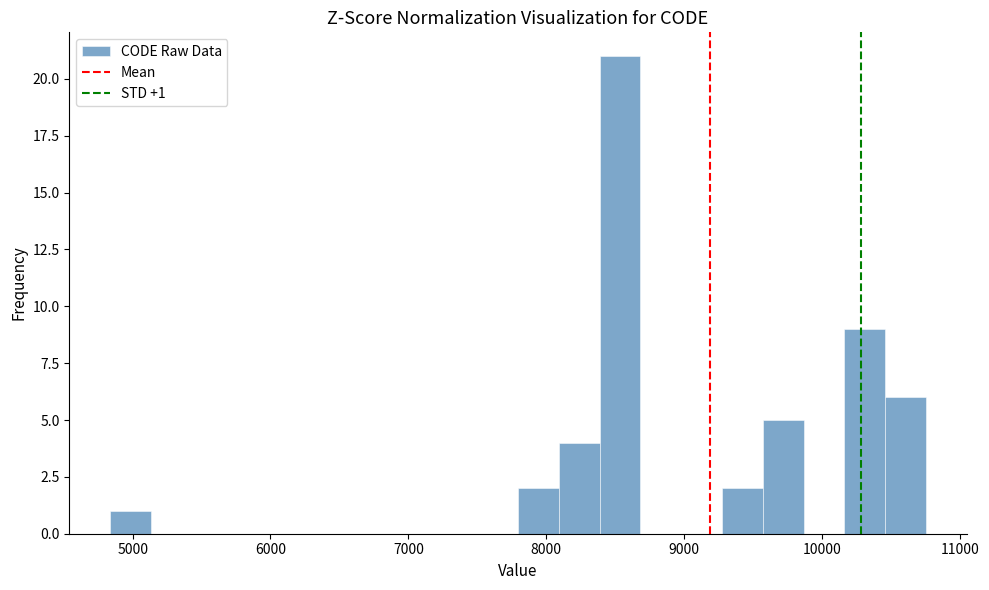

Read against the x-axis, roughly where is the centre of the tallest bar?

8500